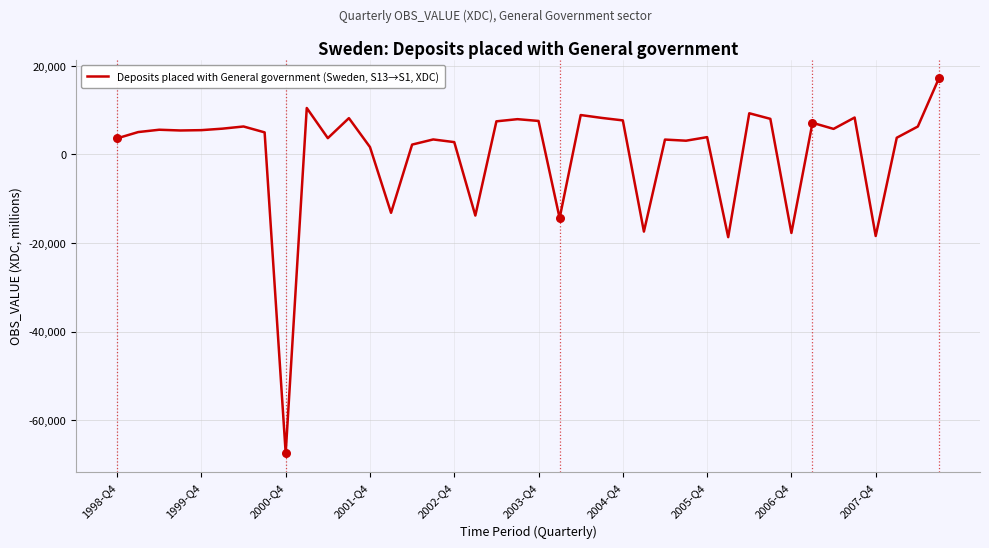

What is the smallest value displayed?

-67461